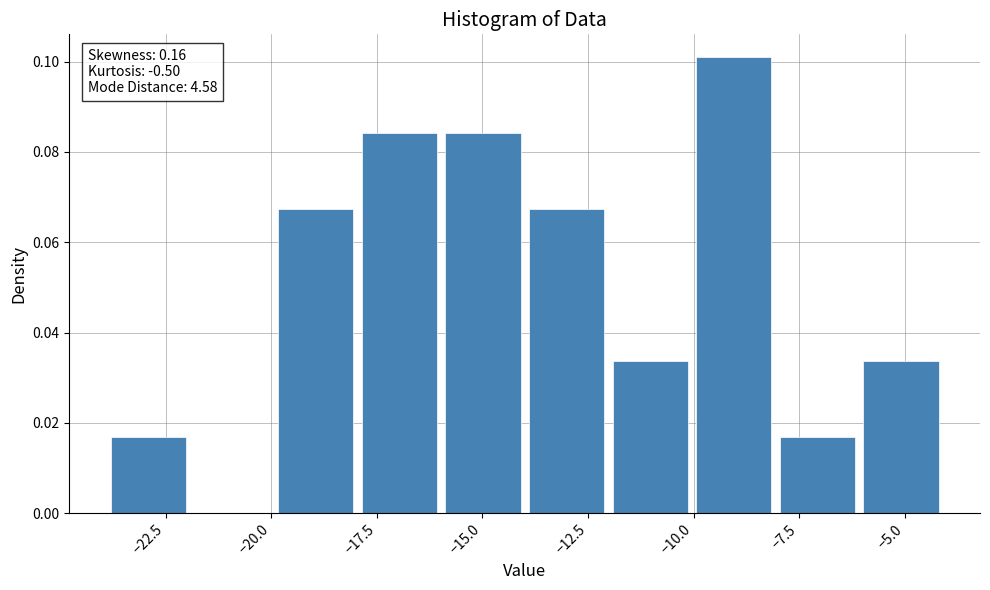

Around what value on the x-axis is the tallest bar? Give the approximate position of its centre, as read against the axis.

-9.0